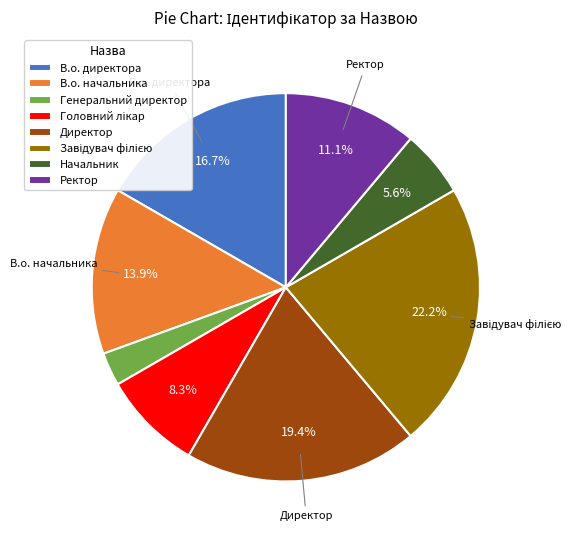

Does В.о. директора represent more than half of the total?

No